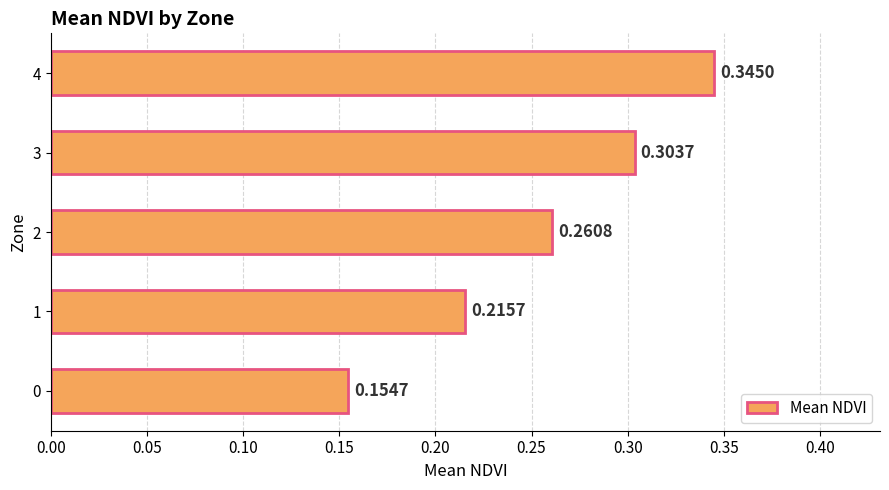

What is the change in value from 1 to 4?

+0.1